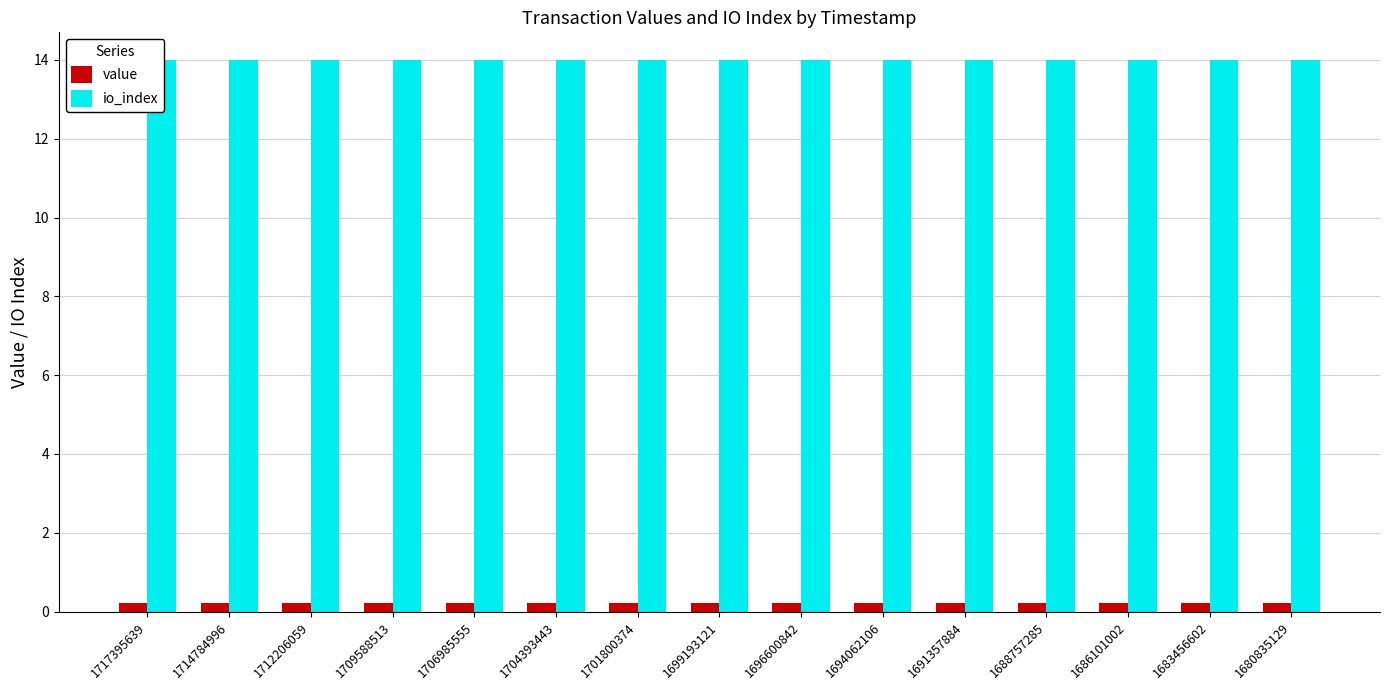

What is the spread (max minus min) of values at 1701800374?

13.8